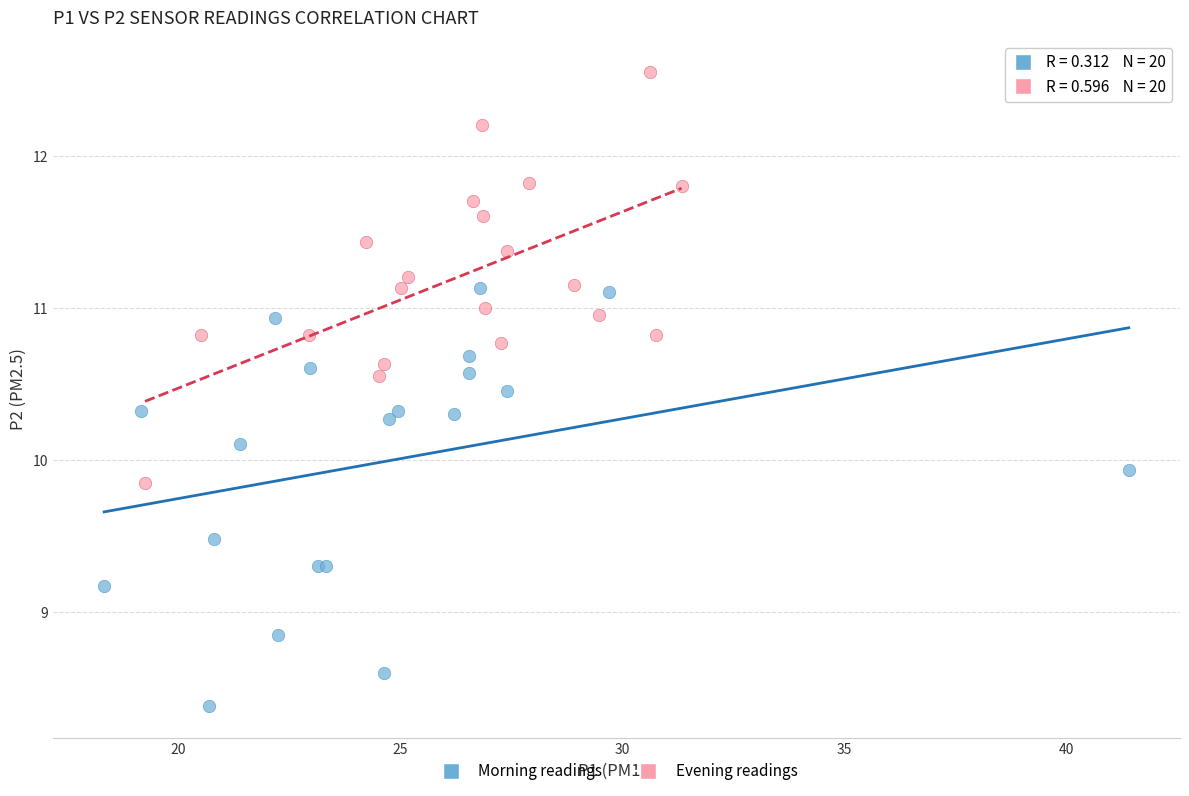

Which series contains the highest Y value?

Evening readings